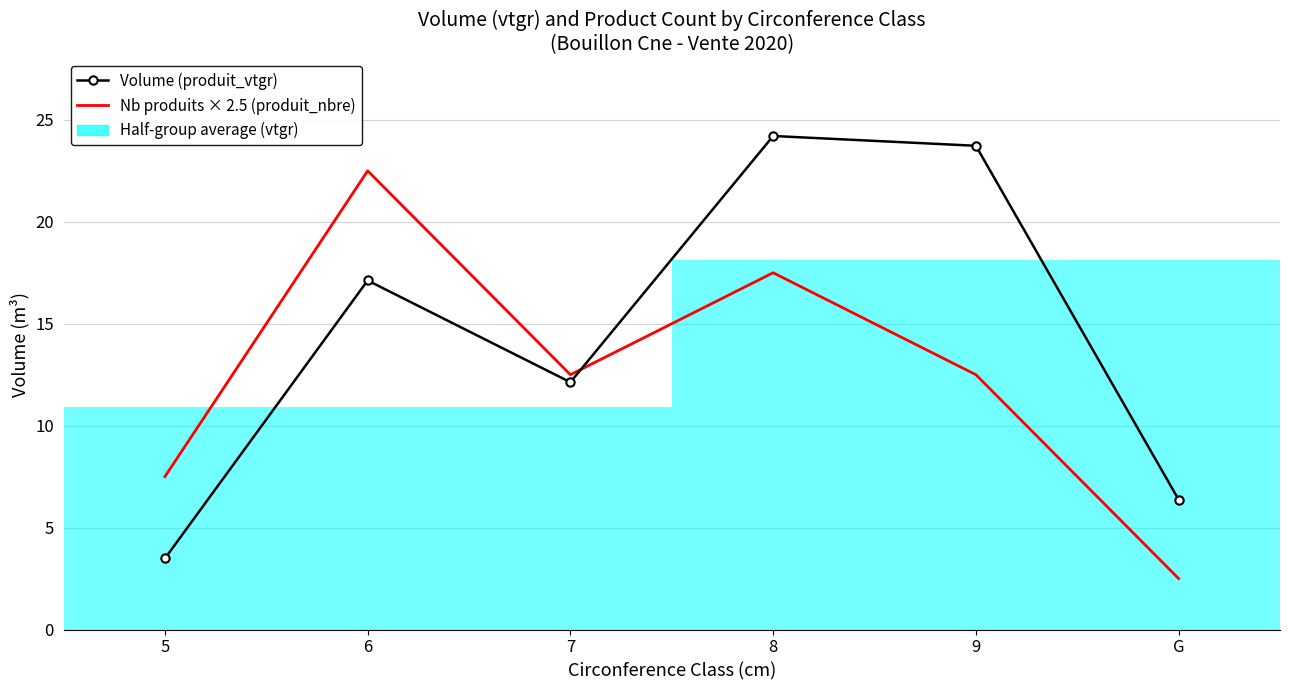

Does the chart have visible grid lines?

Yes